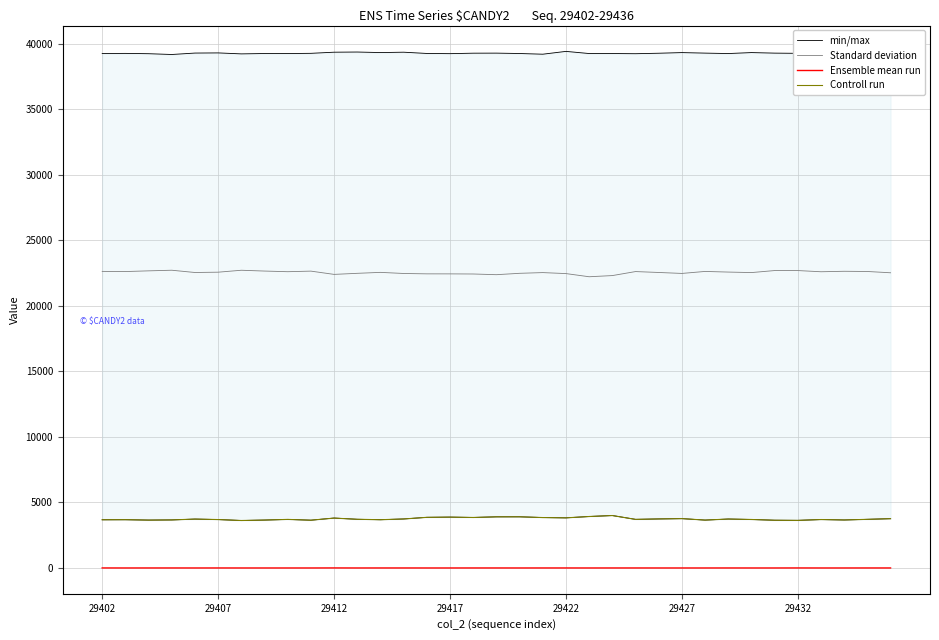

In min/max, how many points are lower than both neighbors (excluding endpoints)?

9